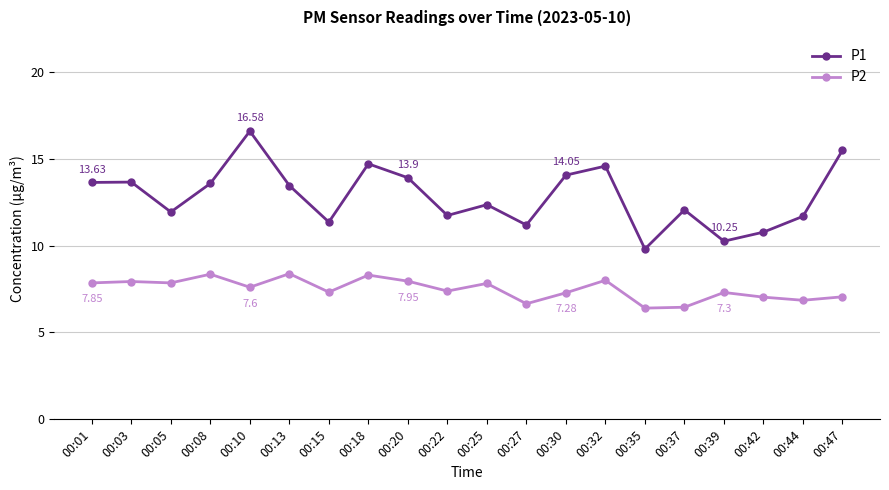

Is the value of P1 at 00:25 greater than the value of P2 at 00:08?

Yes